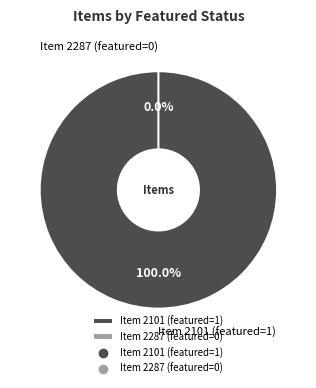

Does any single category account for the majority?

Yes